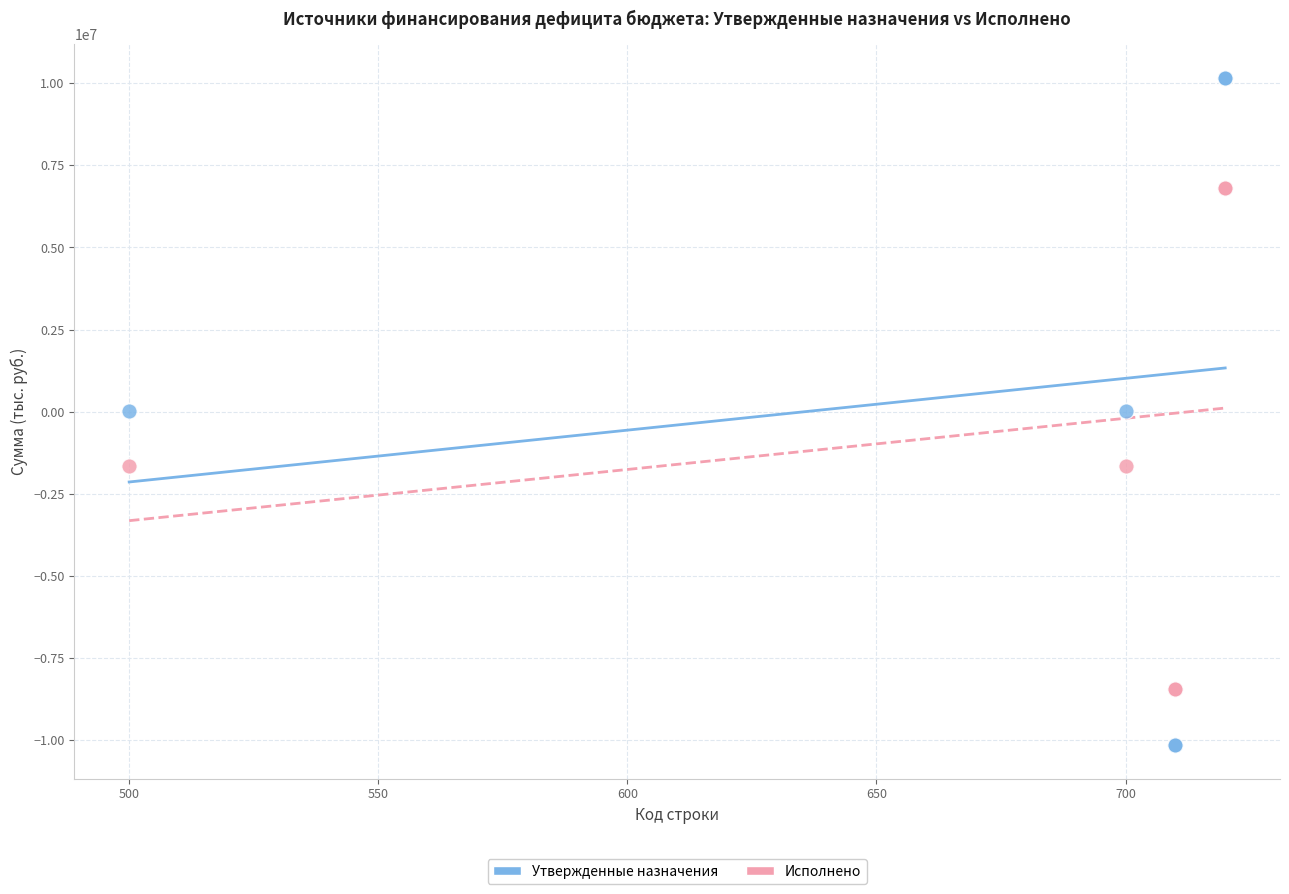

Which series contains the lowest Y value?

Утвержденные назначения